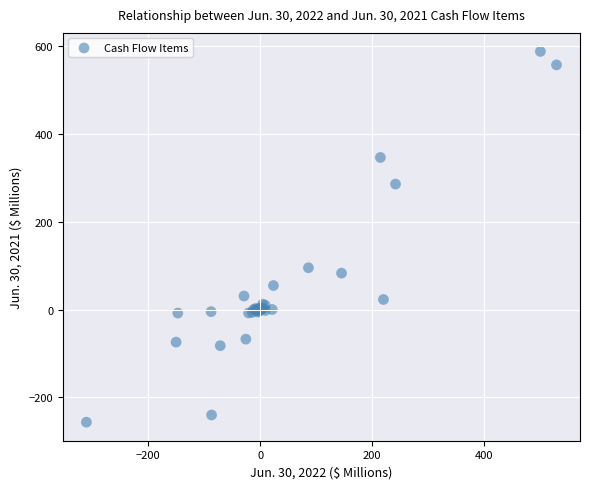

What Y value in the scatter plot is closest to 165?

95.1